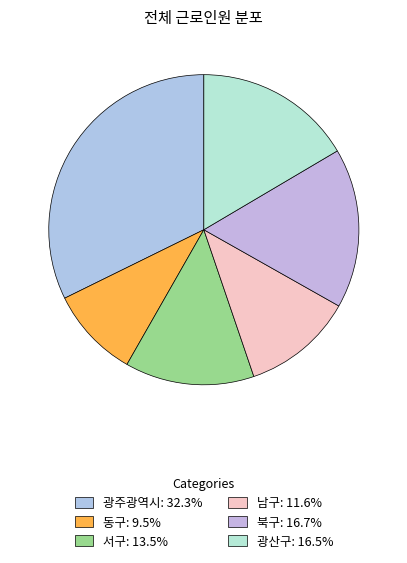

How many segments does this pie chart have?

6